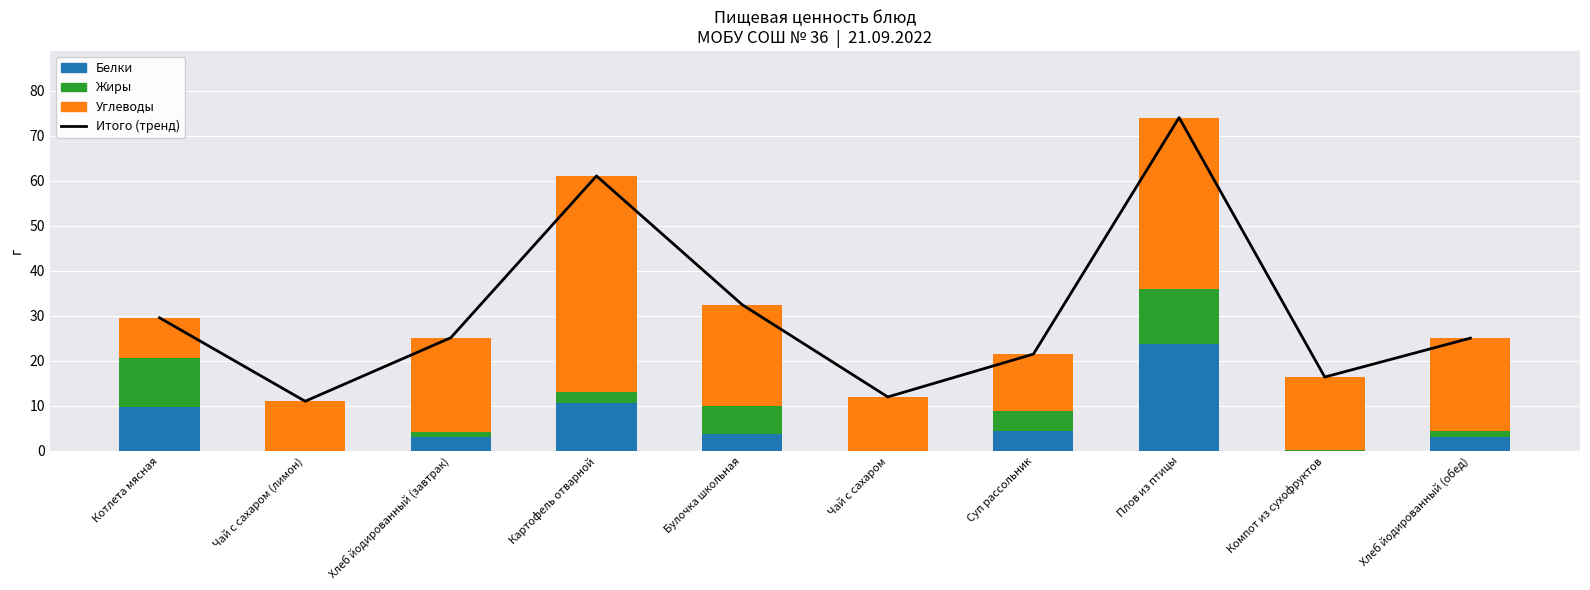

What is the spread (max minus min) of values at Компот из сухофруктов?

16.3